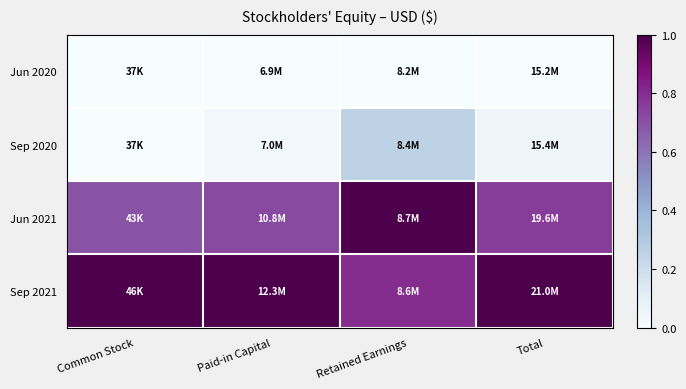

Reading right to left, transcribe all the data shown in this chart.

Jun 2020: Total=0.0	Retained Earnings=0.0	Paid-in Capital=0.0	Common Stock=0.0
Sep 2020: Total=0.0	Retained Earnings=0.3	Paid-in Capital=0.0	Common Stock=0.0
Jun 2021: Total=0.8	Retained Earnings=1.0	Paid-in Capital=0.7	Common Stock=0.7
Sep 2021: Total=1.0	Retained Earnings=0.8	Paid-in Capital=1.0	Common Stock=1.0